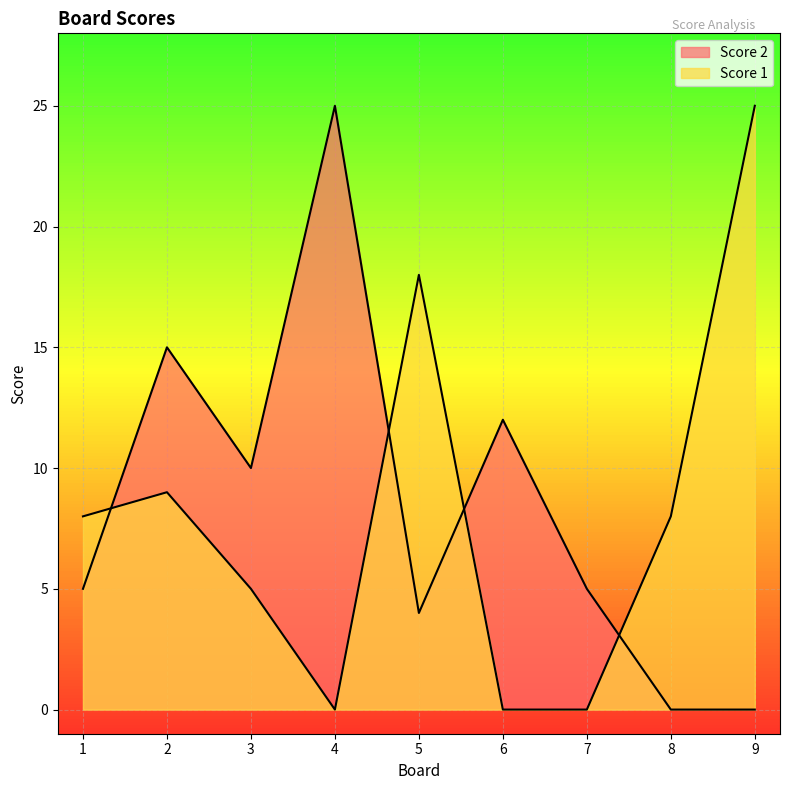

What is the approximate value of Score 2 at 4?

25